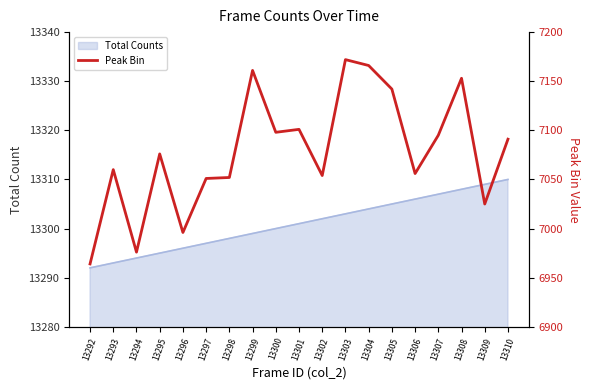

The value of Total Counts at 13295 is 13295. True or false?

True